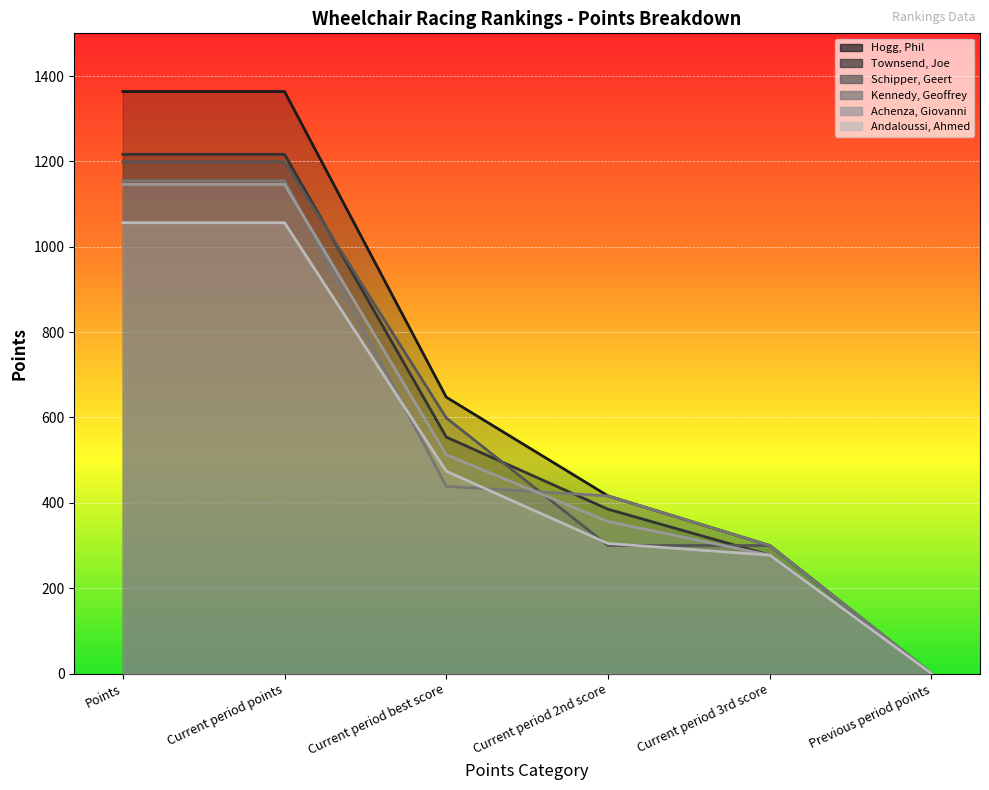

At how many categories does at least one series exceed 326?

4